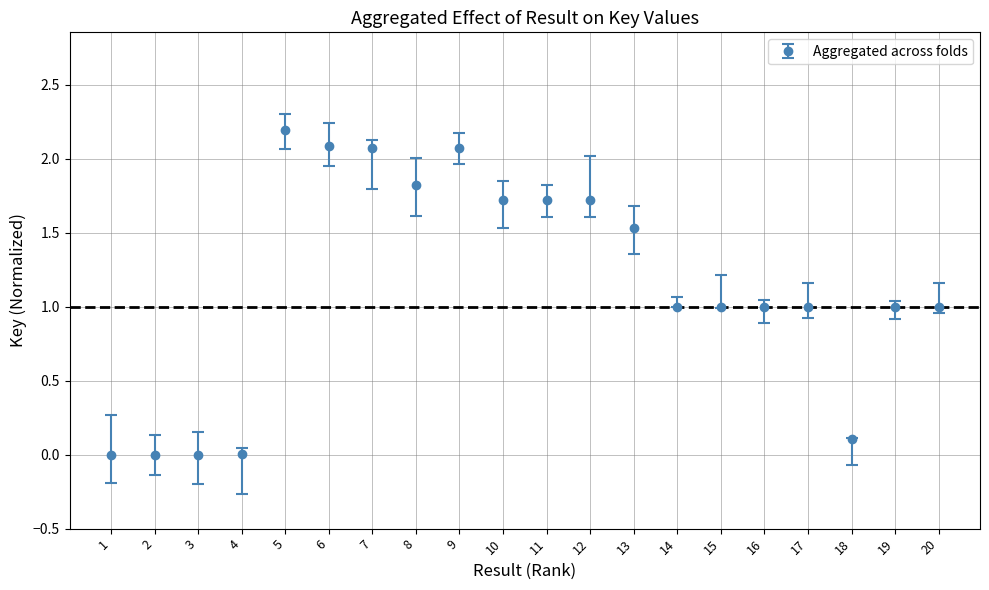

True or false: there are more than 1 points higher than both neighbors.

True